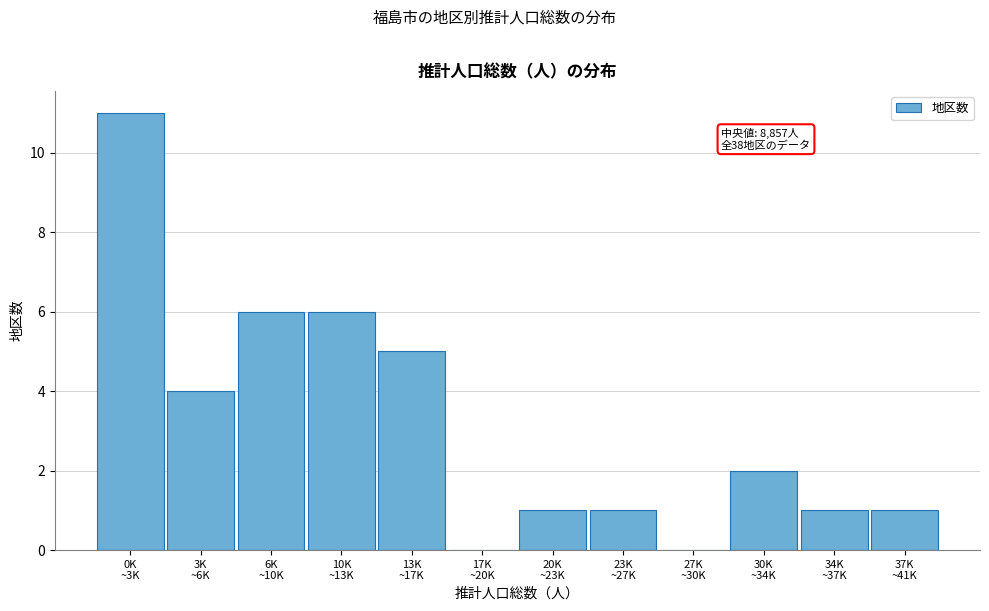

What is the maximum value shown in the chart?

11